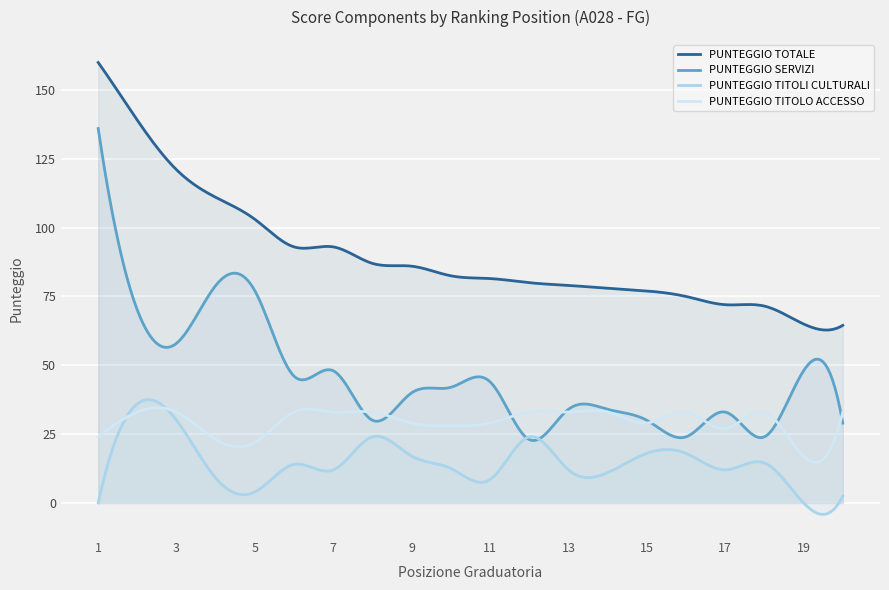

Where is the first local minimum for PUNTEGGIO TITOLI CULTURALI?

5